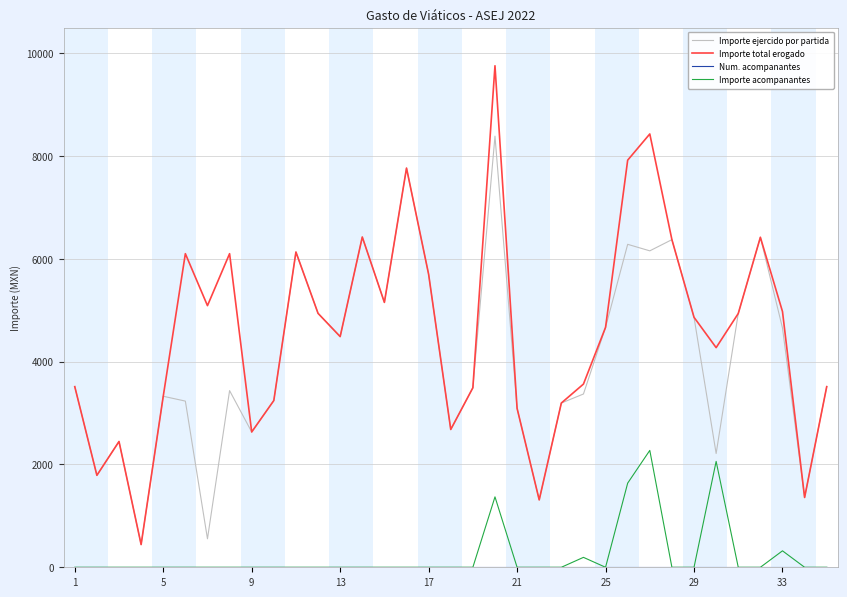

What is the maximum value shown in the chart?

9757